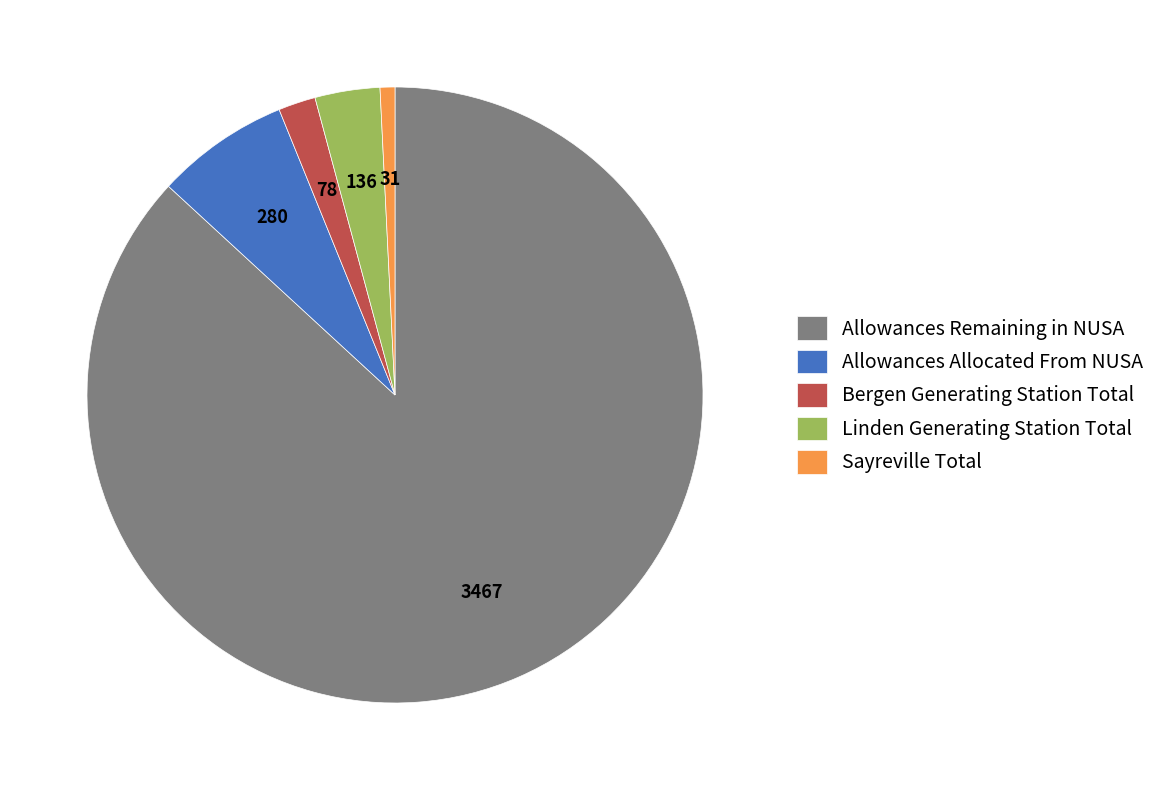

Which slice represents more than half of the pie?

Allowances Remaining in NUSA